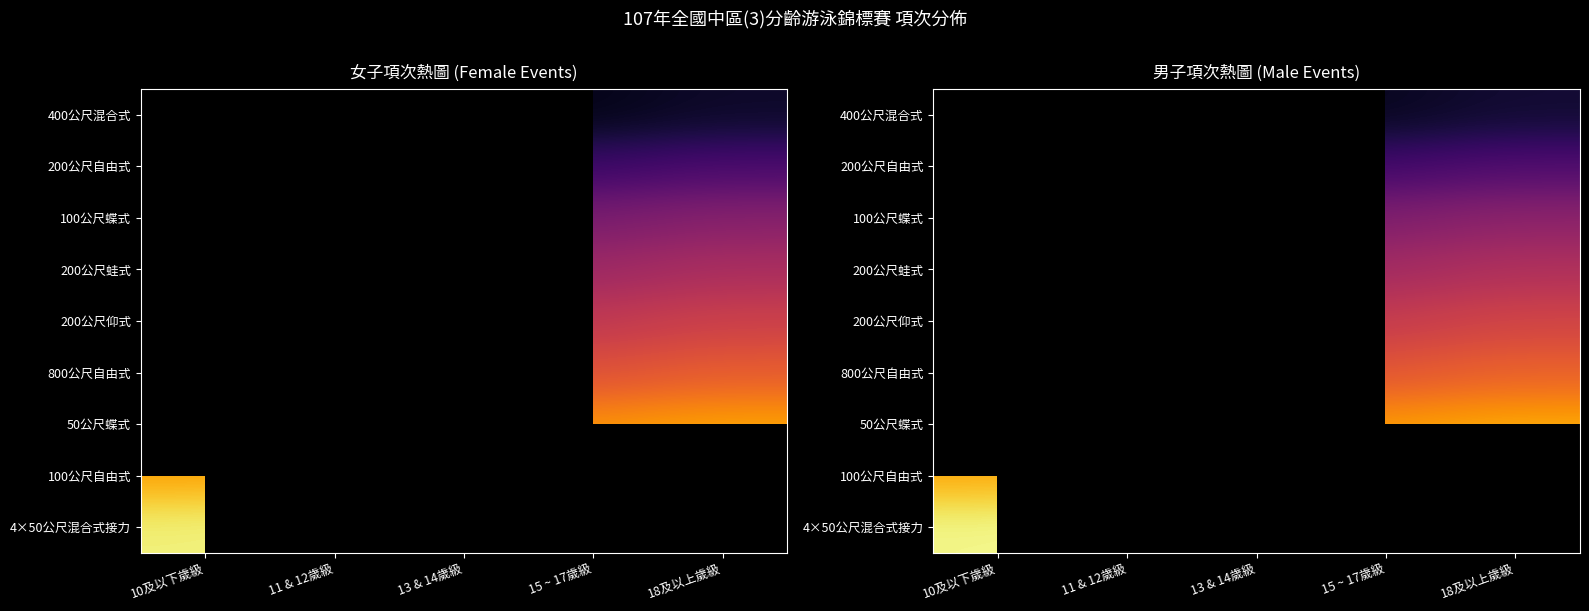

List the series in order of their peak value, highest first.

4×50公尺混合式接力, 100公尺自由式, 100公尺蝶式, 200公尺蛙式, 200公尺仰式, 800公尺自由式, 50公尺蝶式, 400公尺混合式, 200公尺自由式